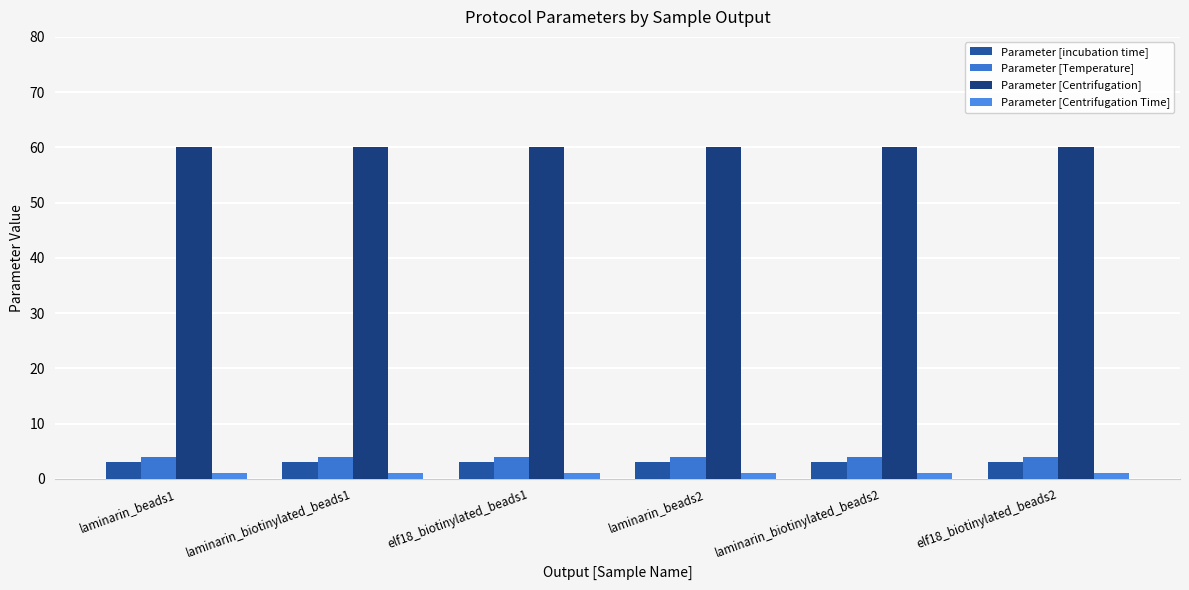

Count the number of categories in the chart.

6